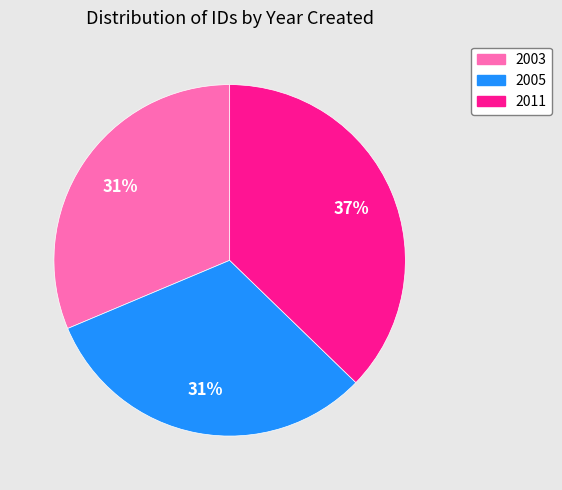

To the nearest percent, what is the average slice percentage?

33%